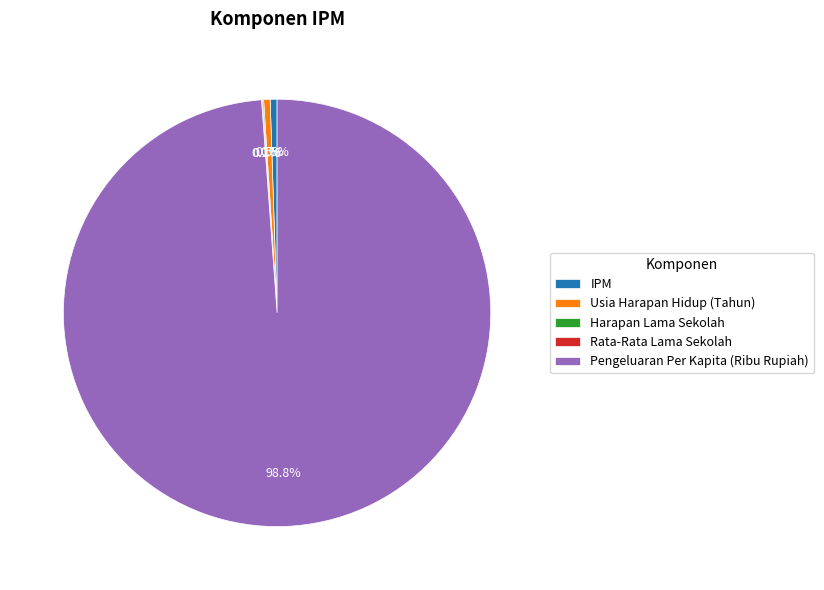

Does any single category account for the majority?

Yes